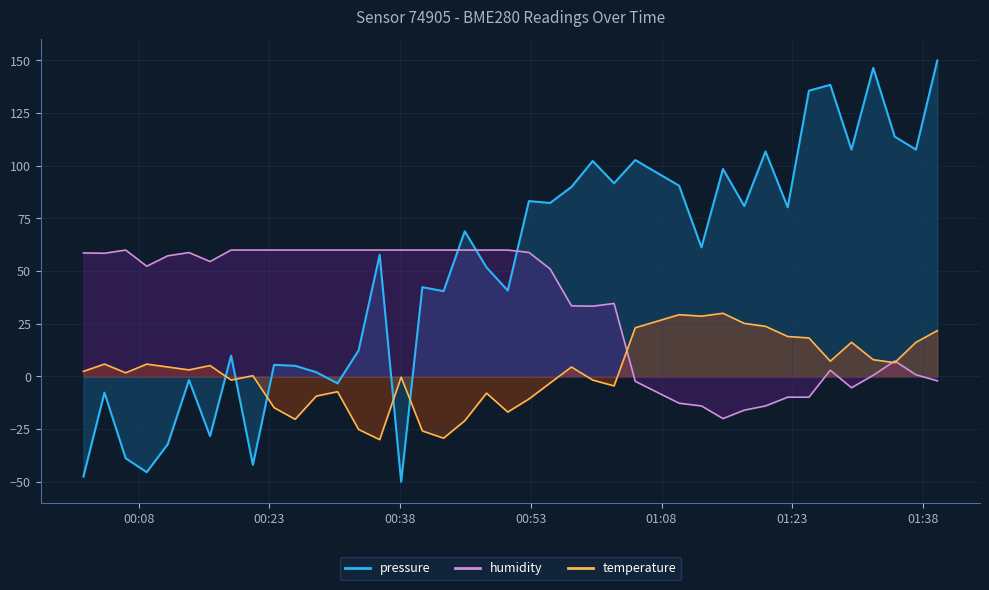

What is the lowest value of the humidity series?

-20.0